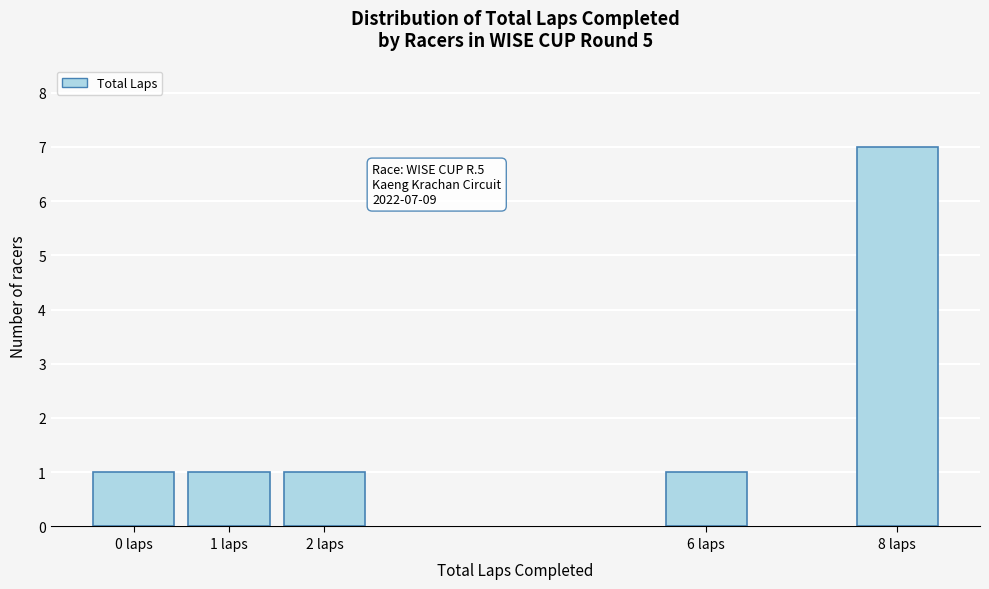

Reading right to left, list all the values displayed in this chart.

7	1	1	1	1